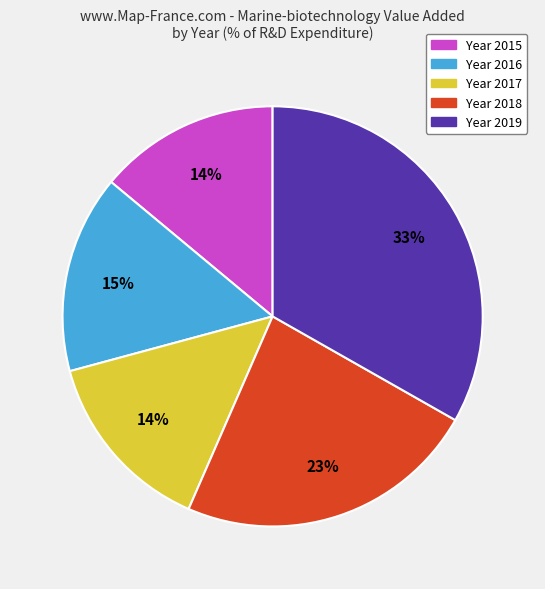

Which category has the biggest portion of the pie?

Year 2019